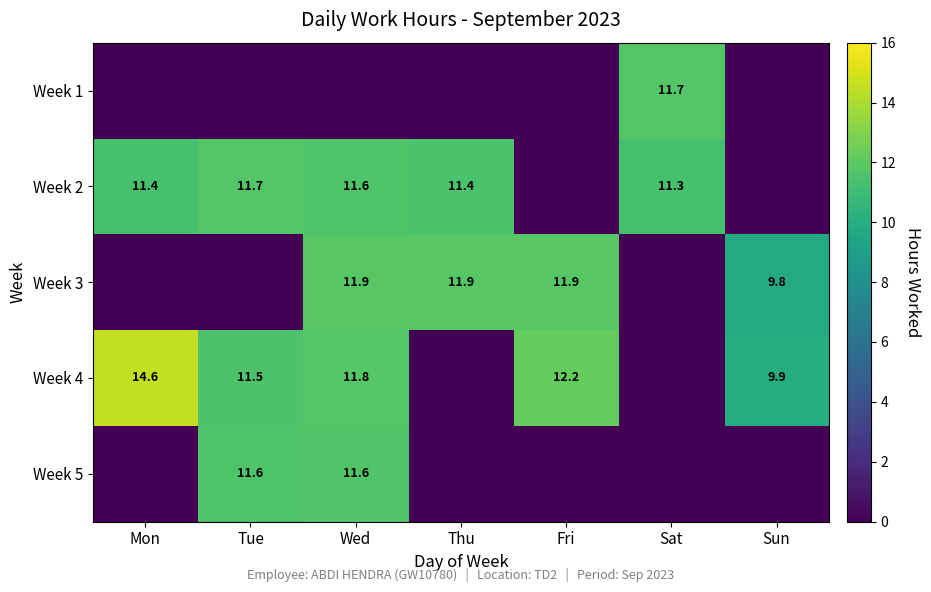

Is the value of Week 2 at Wed greater than the value of Week 3 at Fri?

No